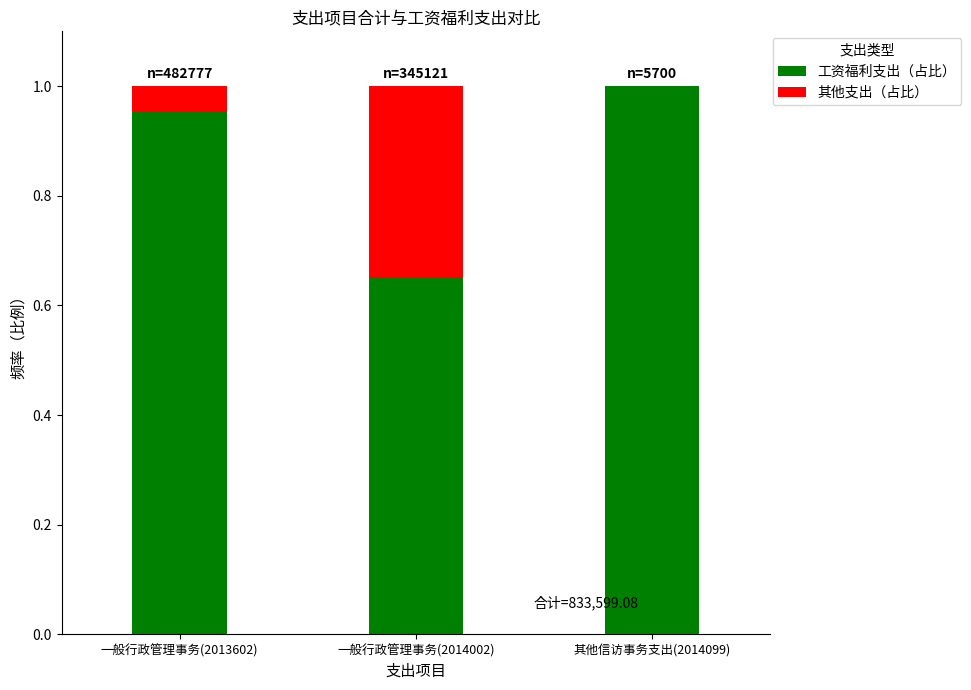

The 工资福利支出（占比） series shows 1.4 at 一般行政管理事务(2013602). True or false?

False